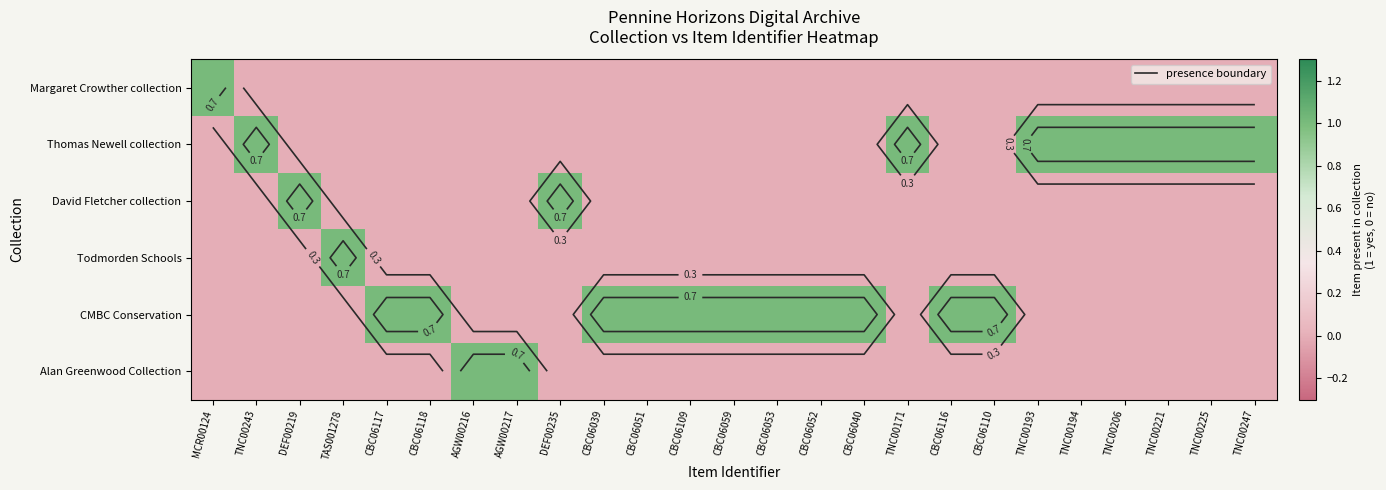

How many distinct data groups are displayed?

6